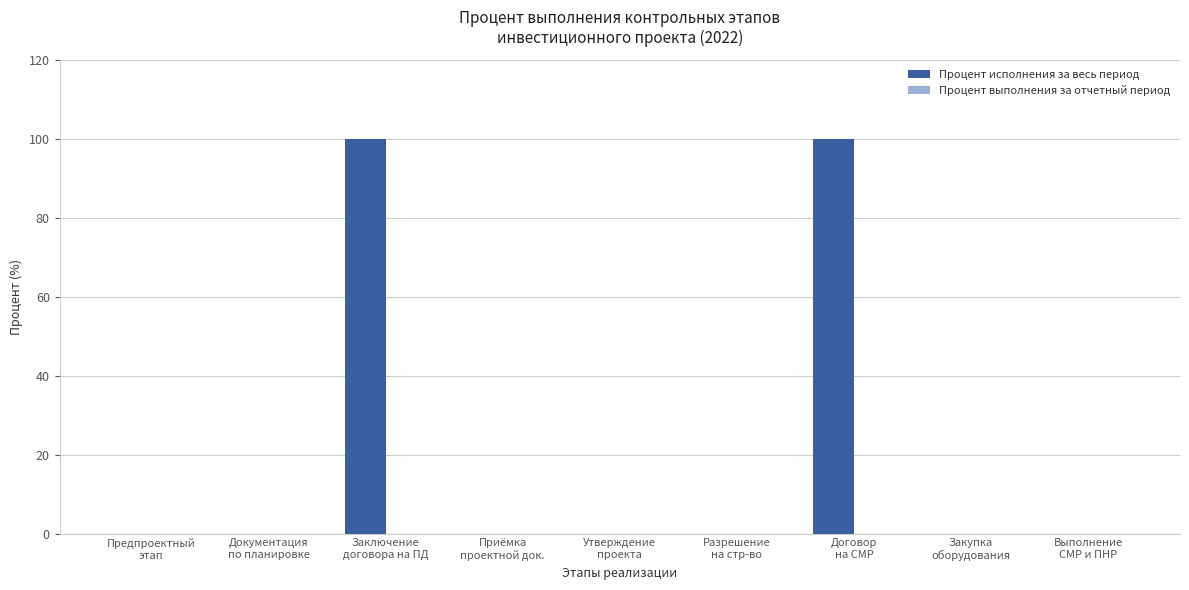

What is the maximum value shown in the chart?

100